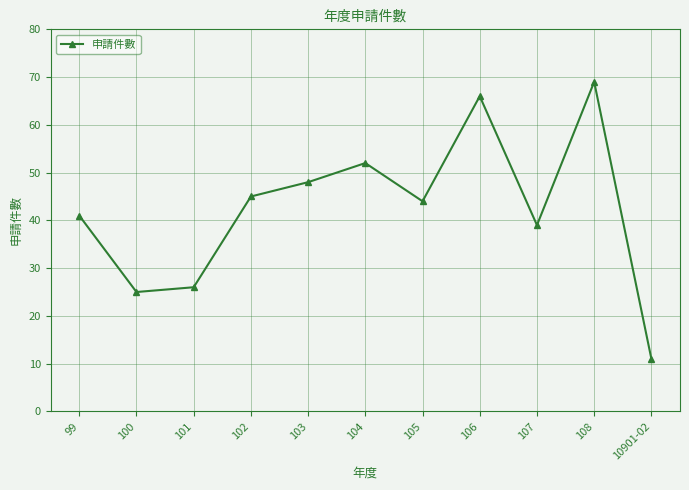

List the labels in order of value, largest first.

108, 106, 104, 103, 102, 105, 99, 107, 101, 100, 10901-02